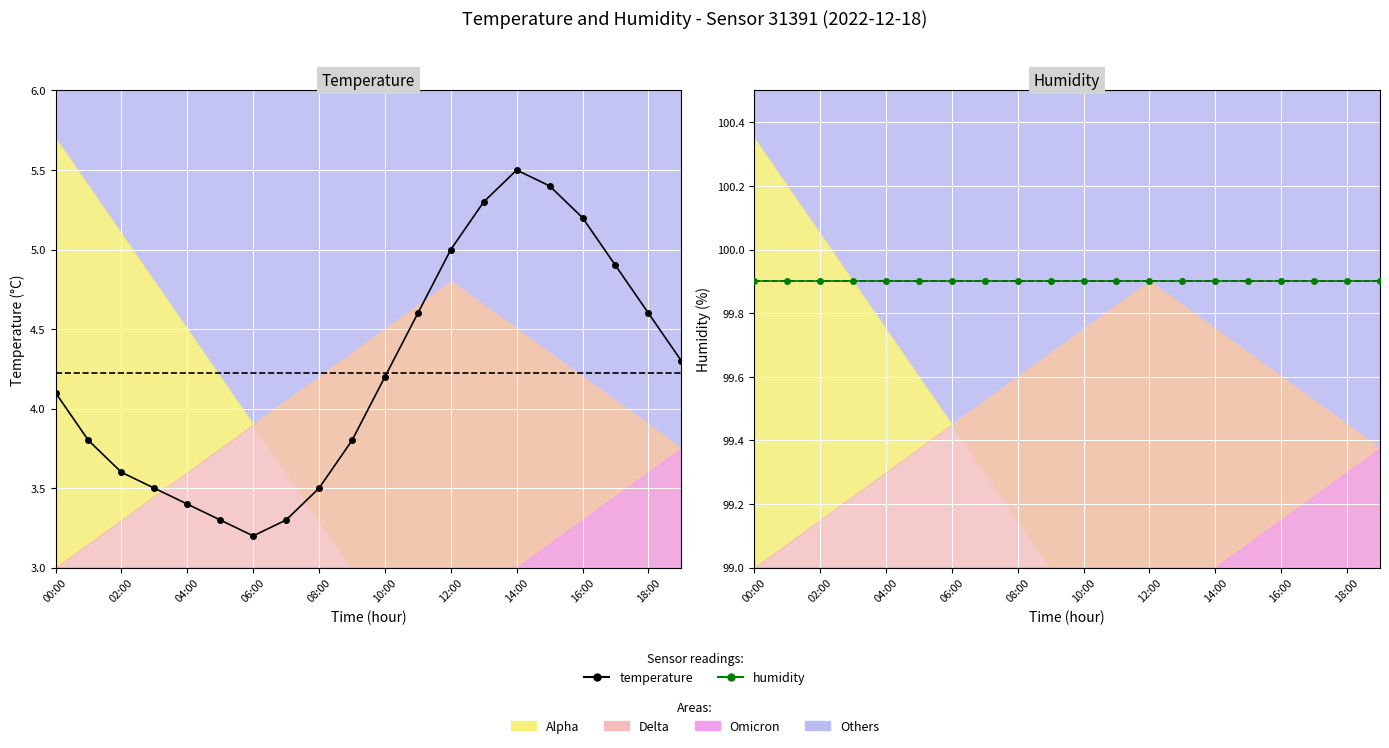

List the series in order of their overall mean, lowest first.

temperature, humidity